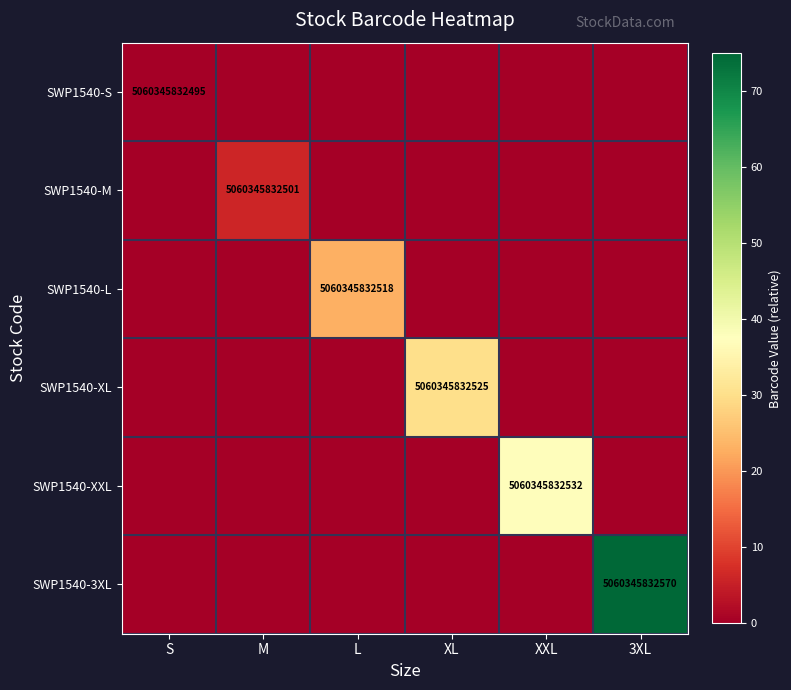

The value of SWP1540-L at L is 5060345832518. True or false?

True